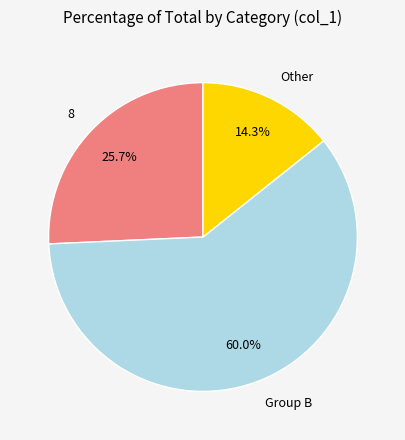

How much of the chart is everything except 8?

74.3%